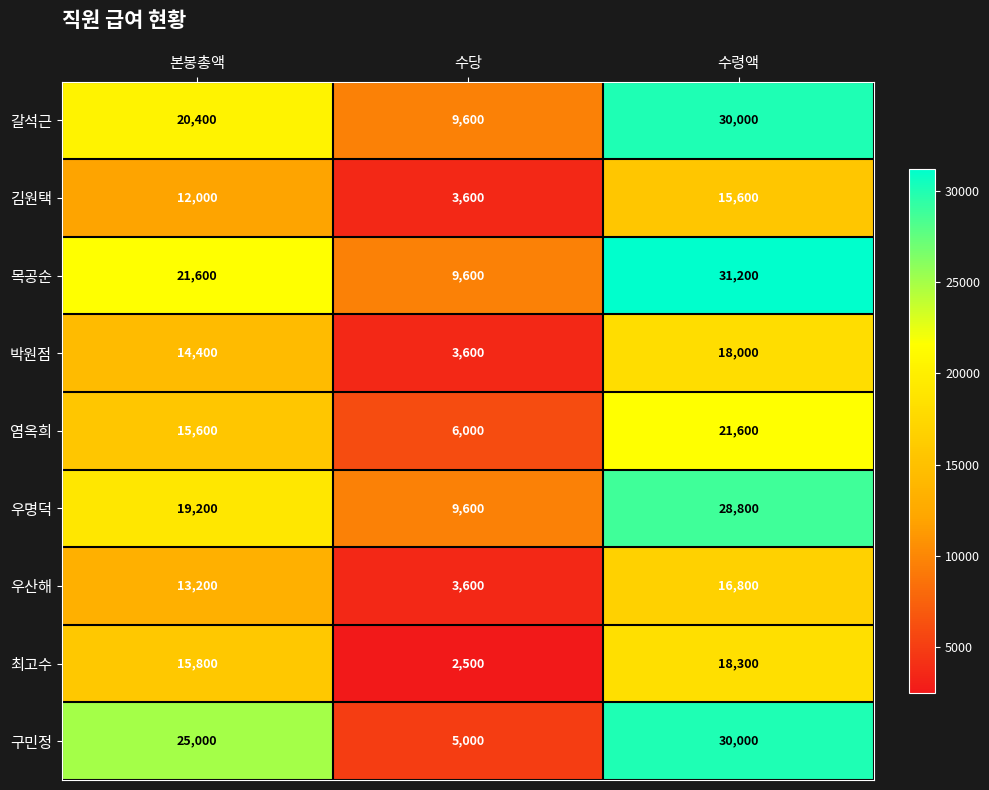

Read the 최고수 value at 본봉총액, to the nearest 10.

15800